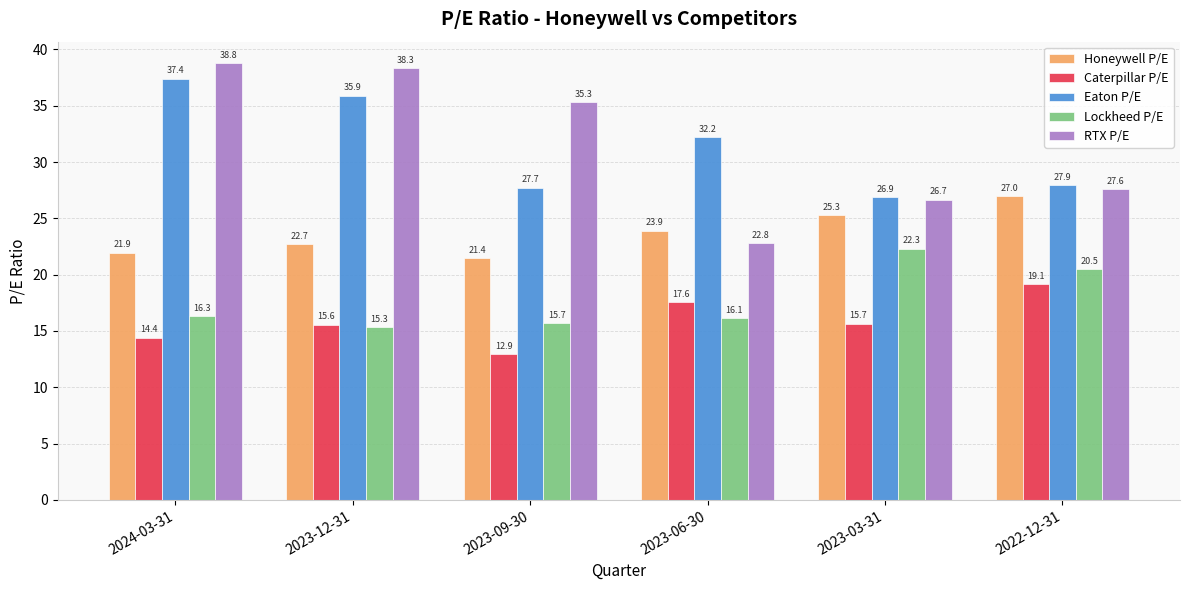

What is the value of the Honeywell P/E bar at the 5th from the left?

25.3